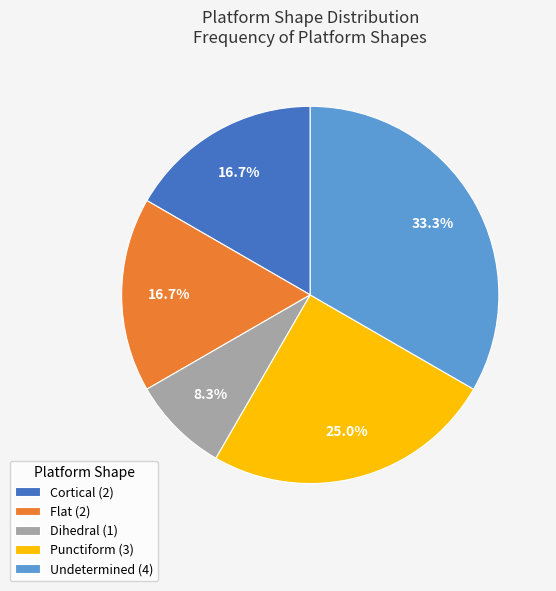

True or false: Punctiform accounts for 25% of the total.

True